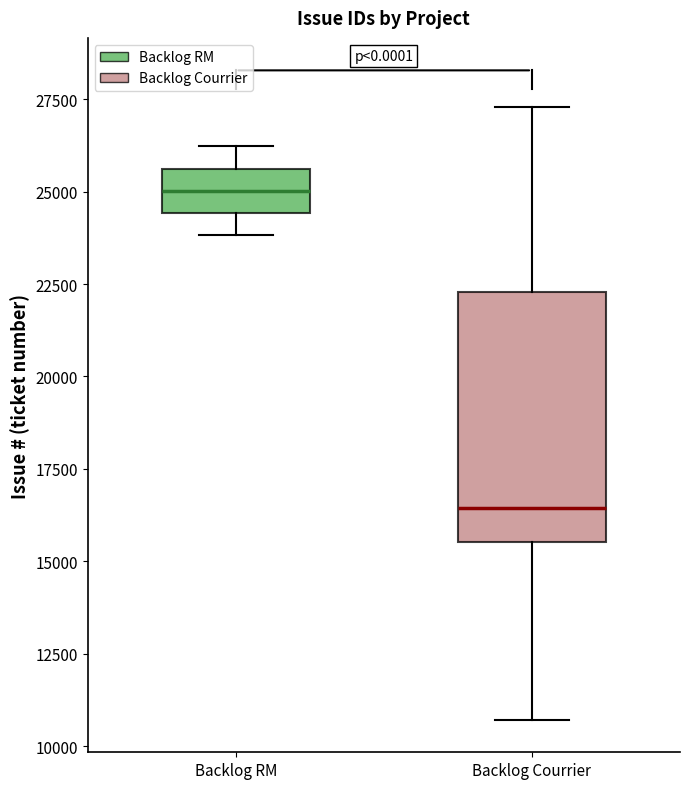

Reading left to right, read every box against the y-axis: the position of its median line, the range the box covers, and the ends of its whiskers. The values are not printed on the chart, so give them approximately, as read against the axis.

Backlog RM: median 25000, box 24500 to 25500, whiskers 24000 to 26000
Backlog Courrier: median 16500, box 15500 to 22500, whiskers 10500 to 27500